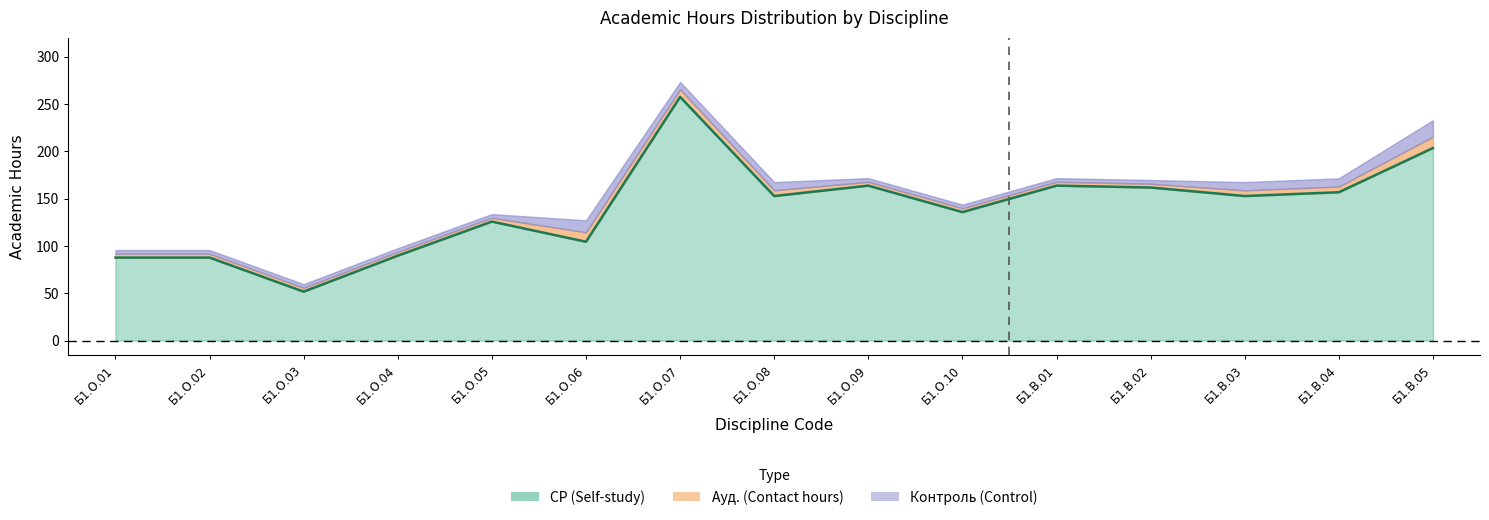

True or false: Контроль (Control) and СР (Self-study) cross at least once.

False